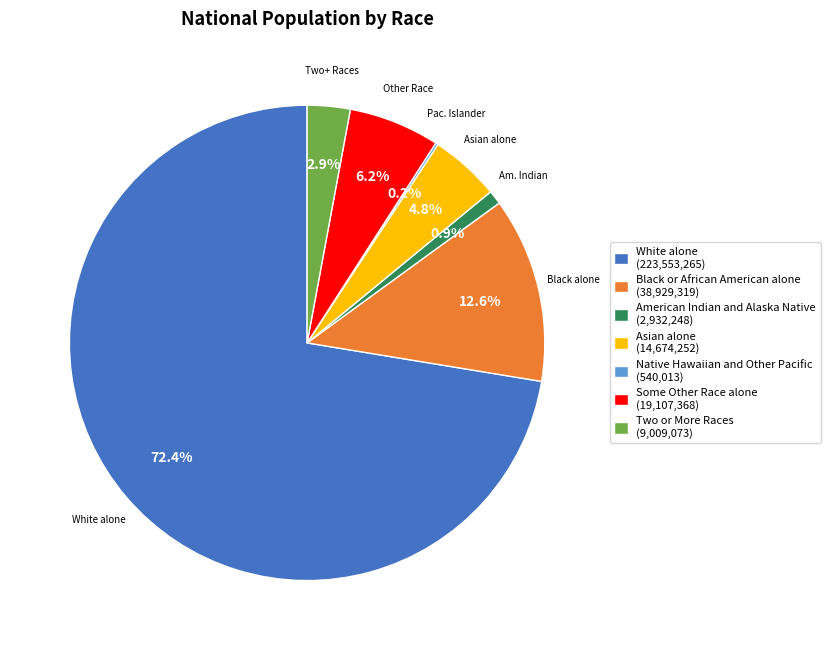

Which category has the biggest portion of the pie?

White alone